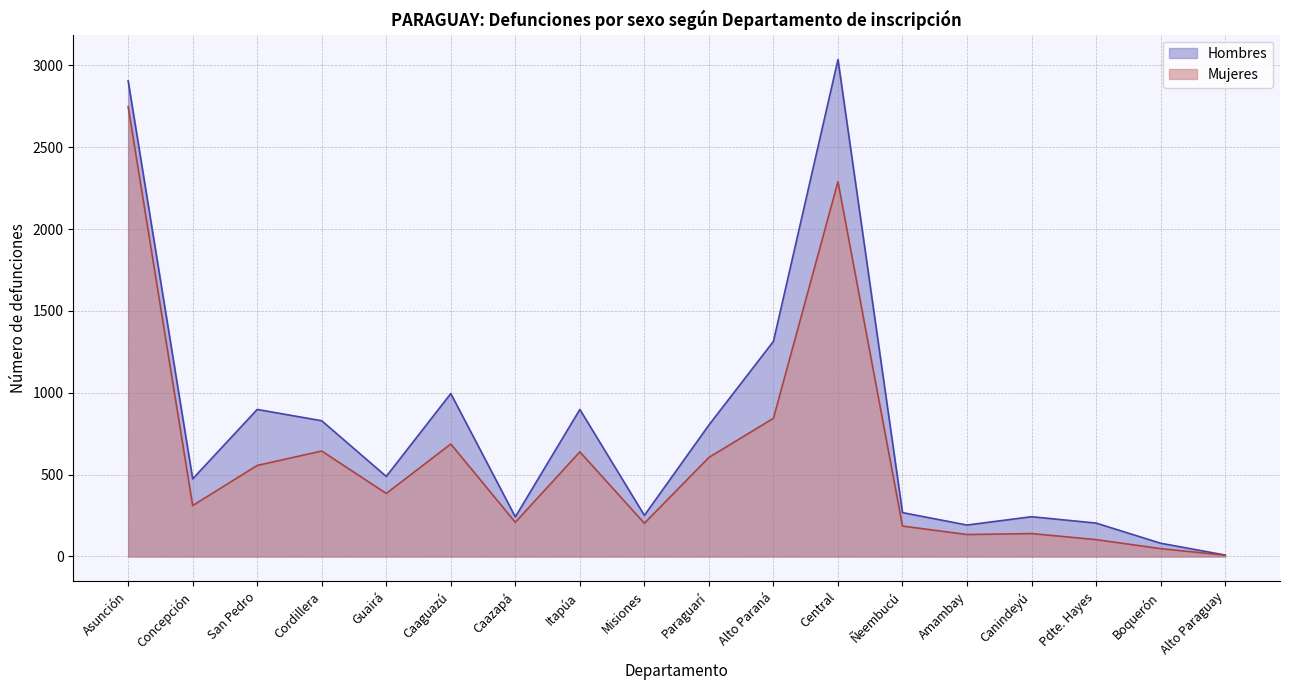

List the series in order of their overall mean, lowest first.

Mujeres, Hombres